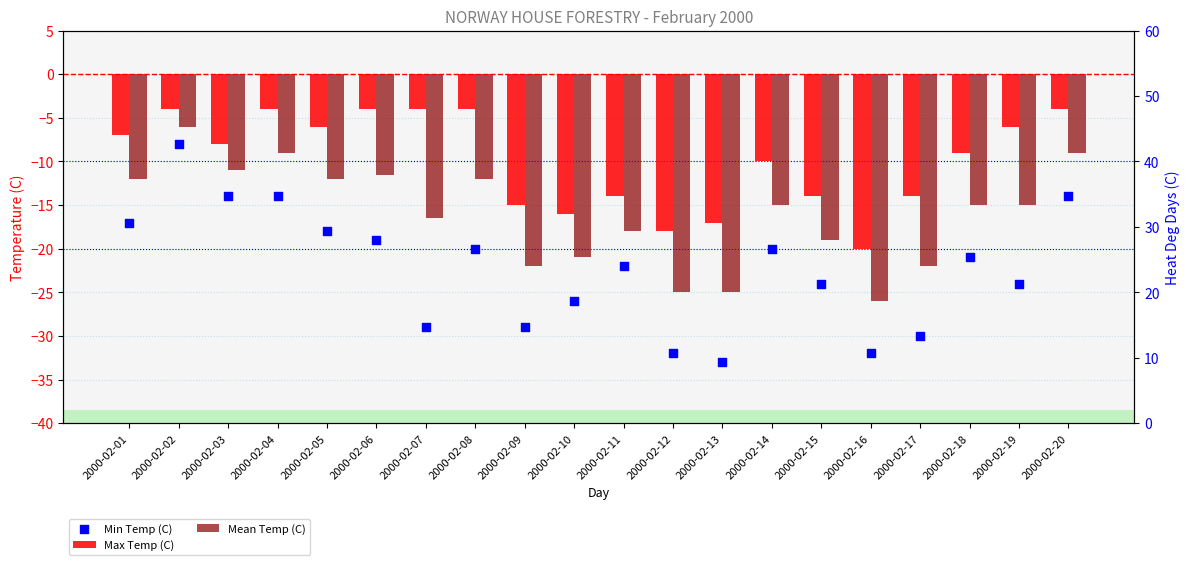

At which category is the sum across all series the highest?

2000-02-02